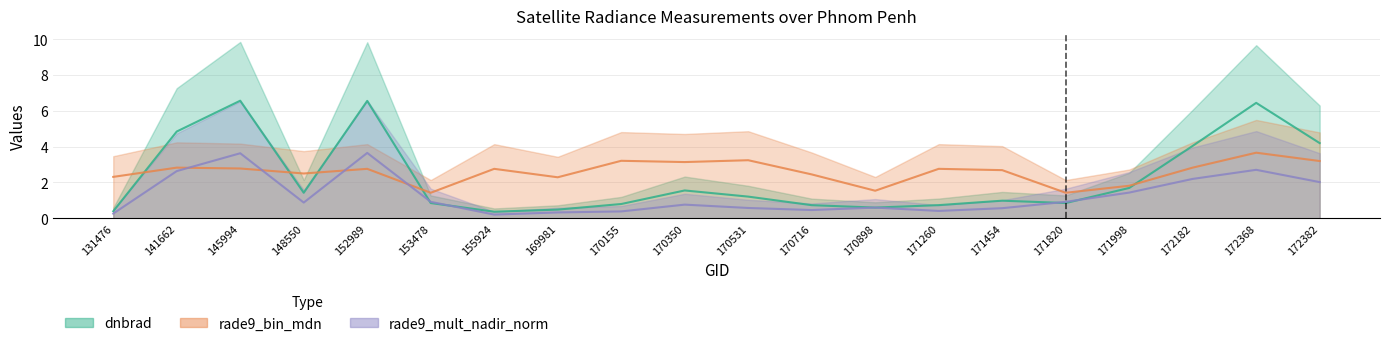

Rank the series by their average value, from lowest to highest.

rade9_mult_nadir_norm, dnbrad, rade9_bin_mdn